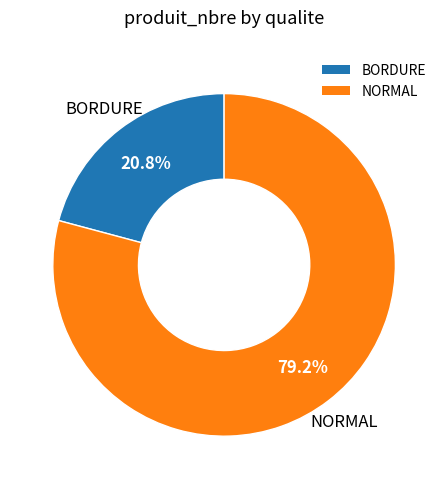

How many segments does this pie chart have?

2